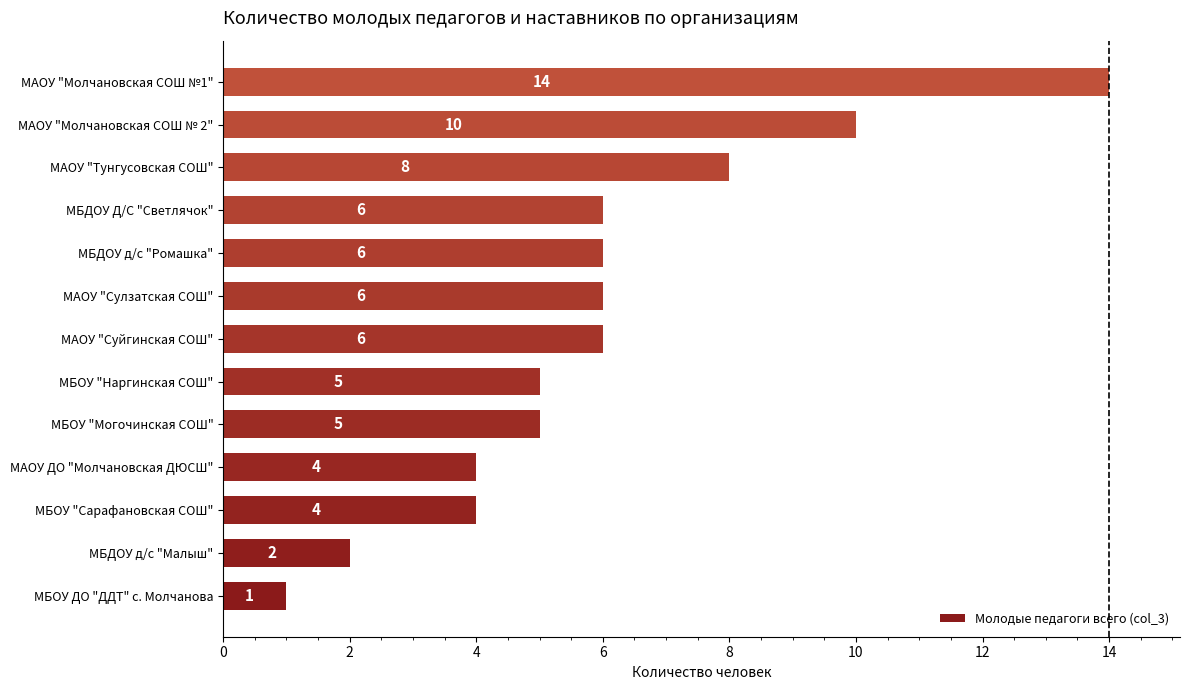

What is the minimum value shown in the chart?

1